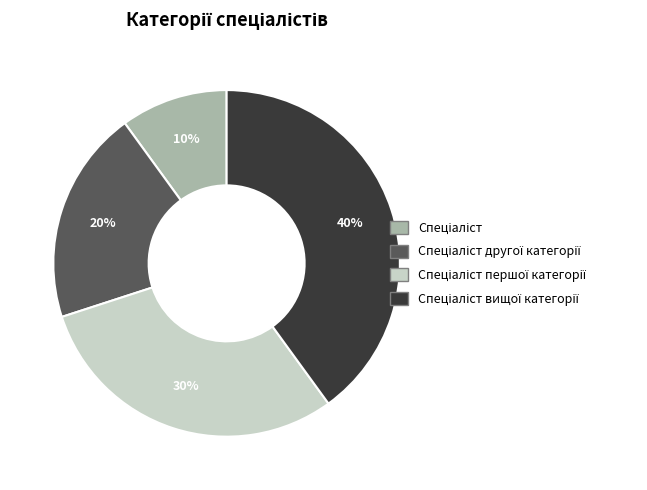

To the nearest percent, what is the average slice percentage?

25%